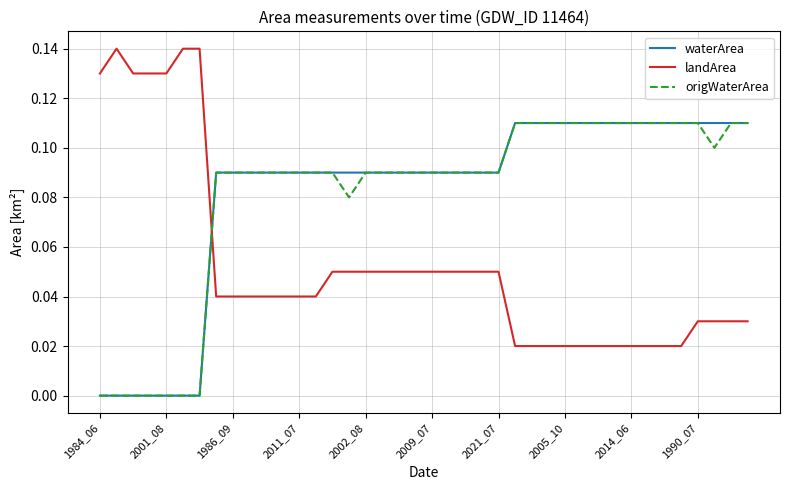

How many intersections are there between landArea and origWaterArea?

1